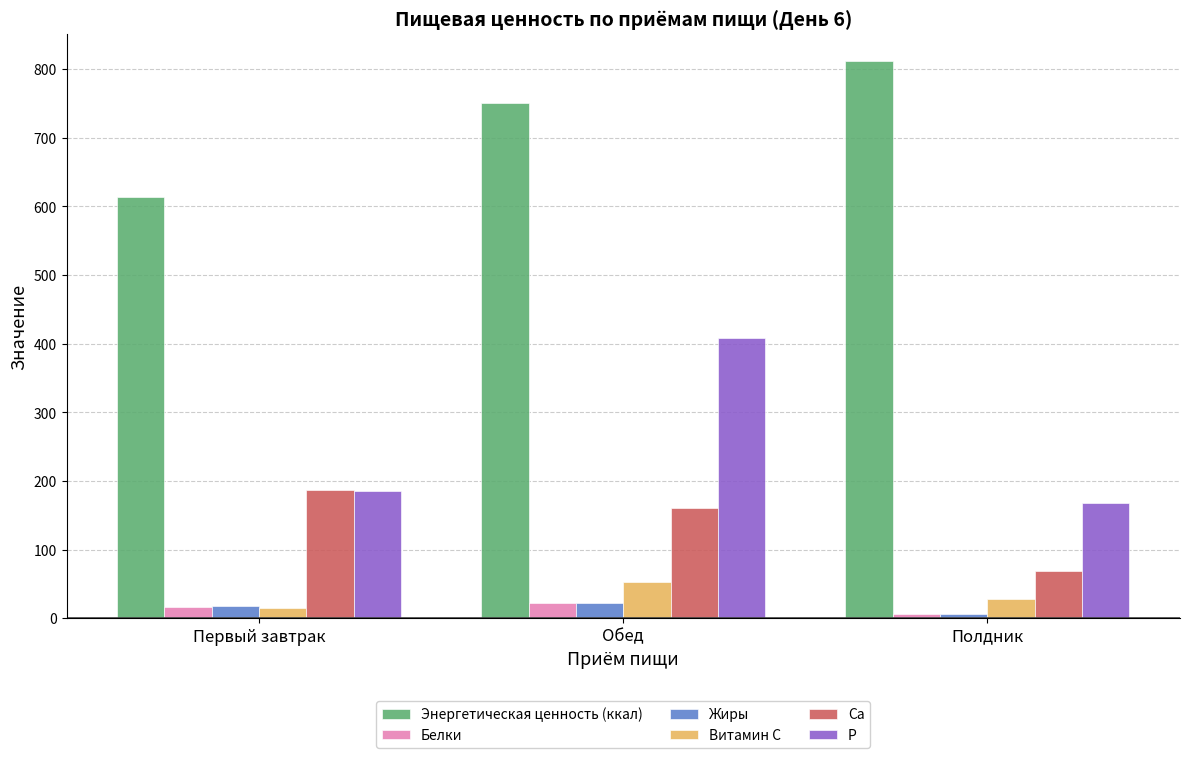

What is the sum of all P values?

761.8